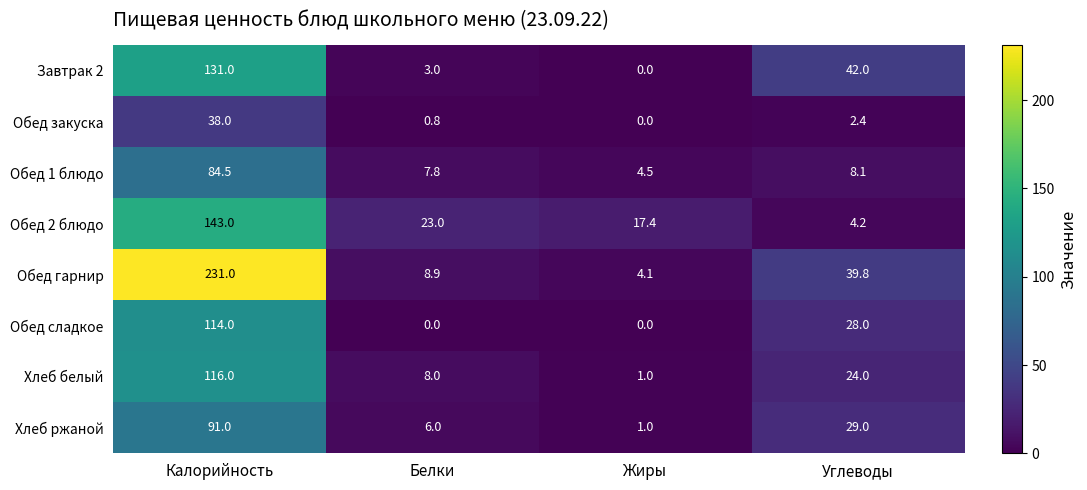

Which series has the widest spread of values?

Обед гарнир